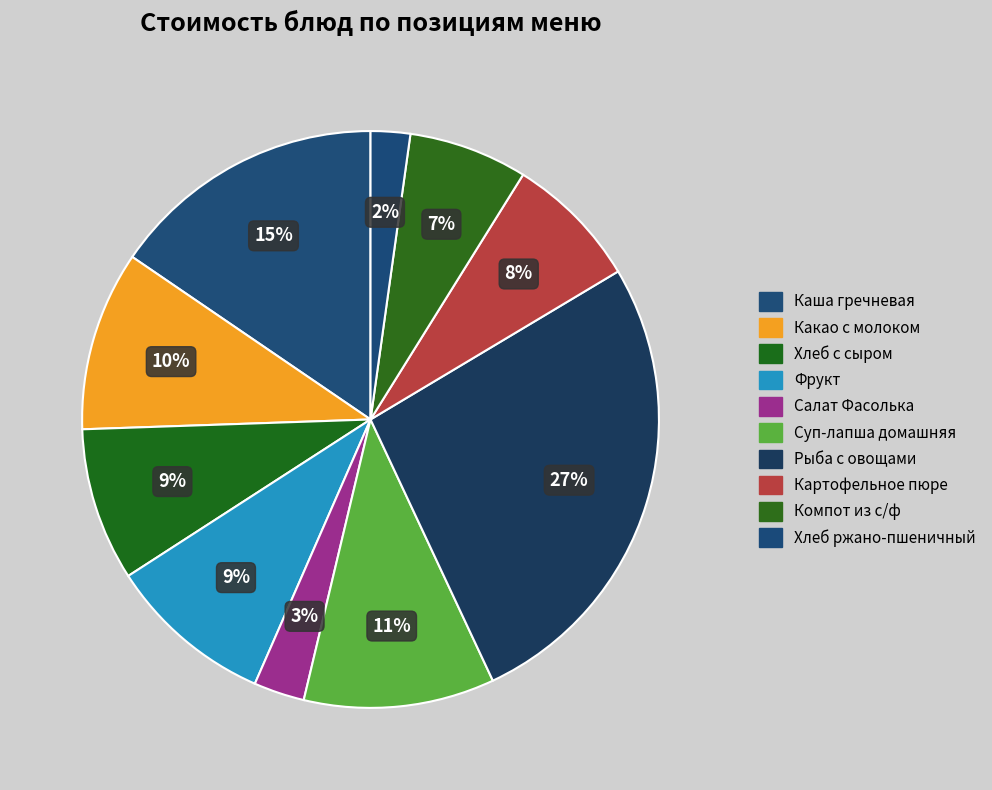

Is there any slice that represents more than half of the pie?

No